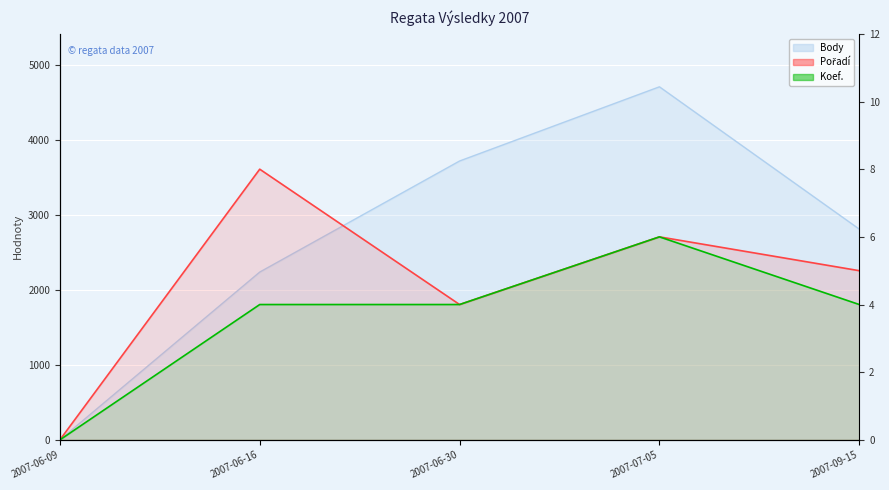

Reading left to right, what are all the values shown in this chart?

Body: 0	2239	3721	4711	2812
Pořadí: 0	8	4	6	5
Koef.: 0	4	4	6	4